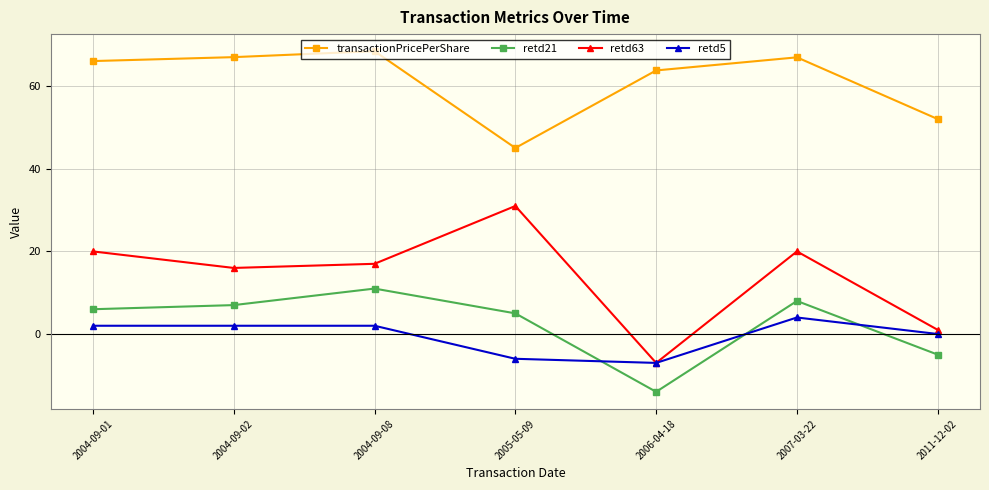

True or false: retd63 and retd21 intersect in this chart.

False